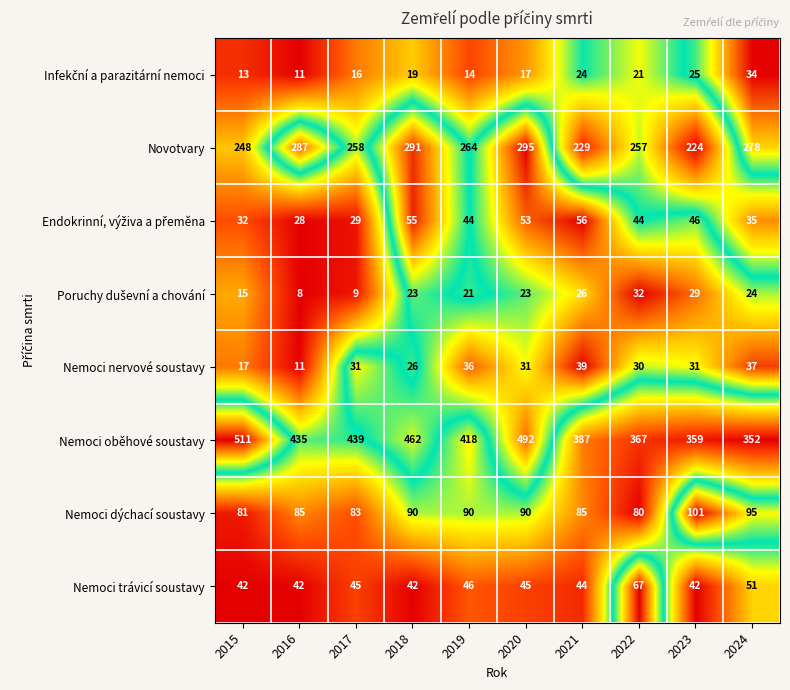

Is it true that Nemoci trávicí soustavy equals 59 at 2015?

False